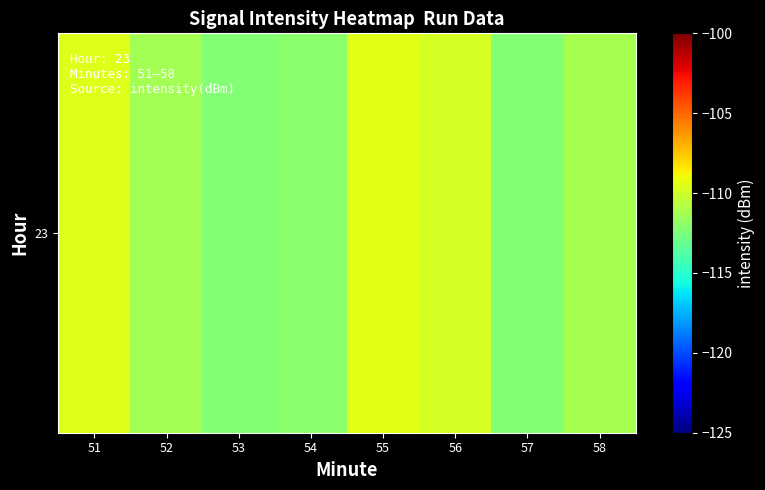

What is the minimum value shown in the chart?

-112.2